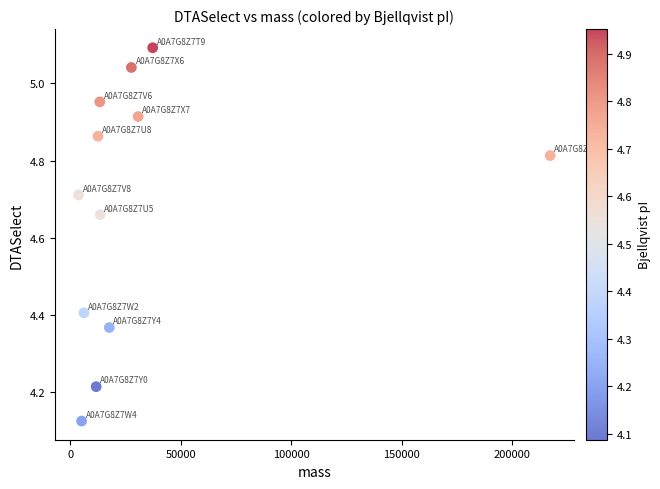

What is the range of Y values (max minus min)?

1.0